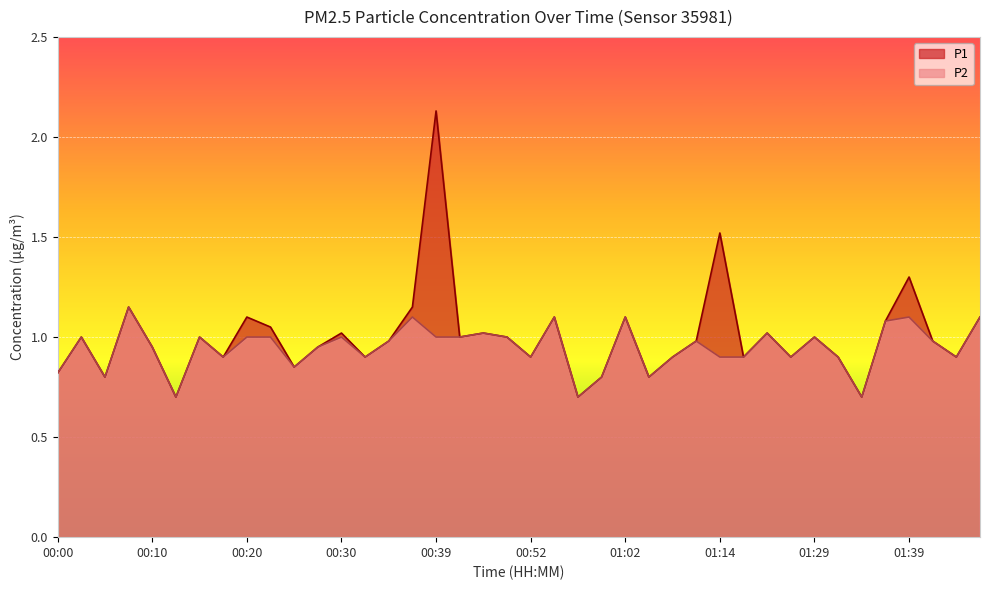

What is the sum of all P2 values?

37.9